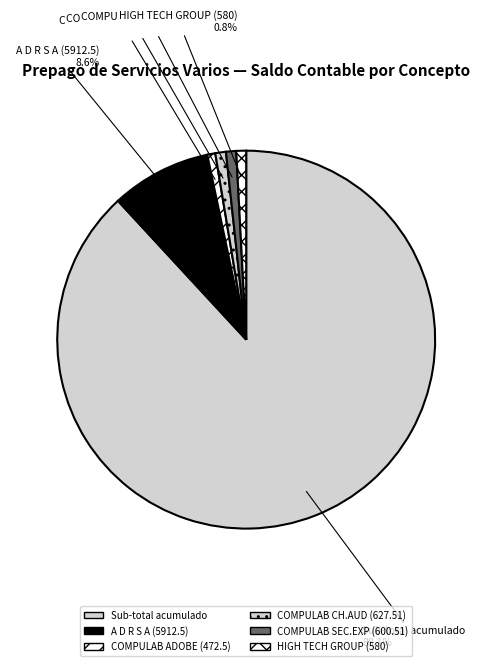

Count the number of slices in the pie.

6